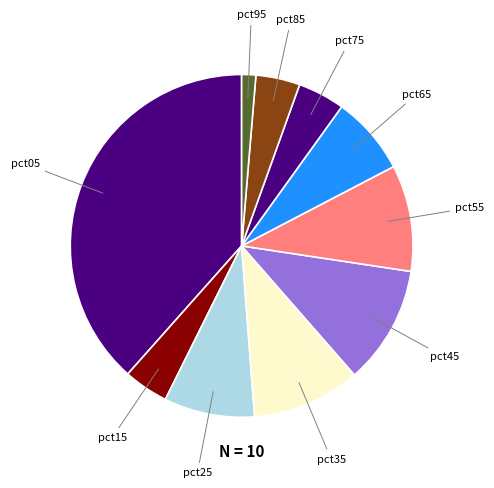

Which category has the biggest portion of the pie?

pct05